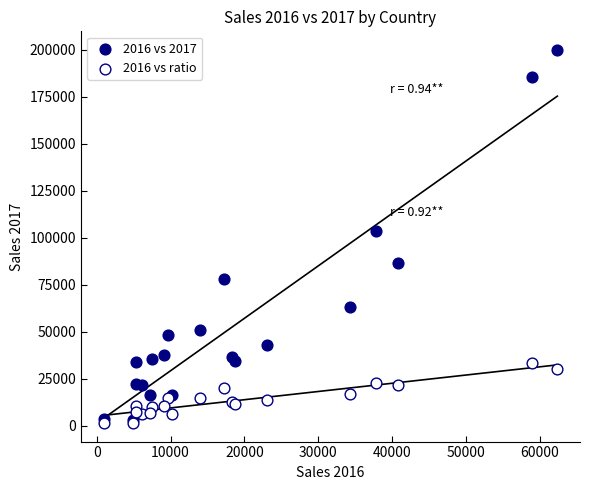

Across all series, what Y value is closest to 100671?

103371.4